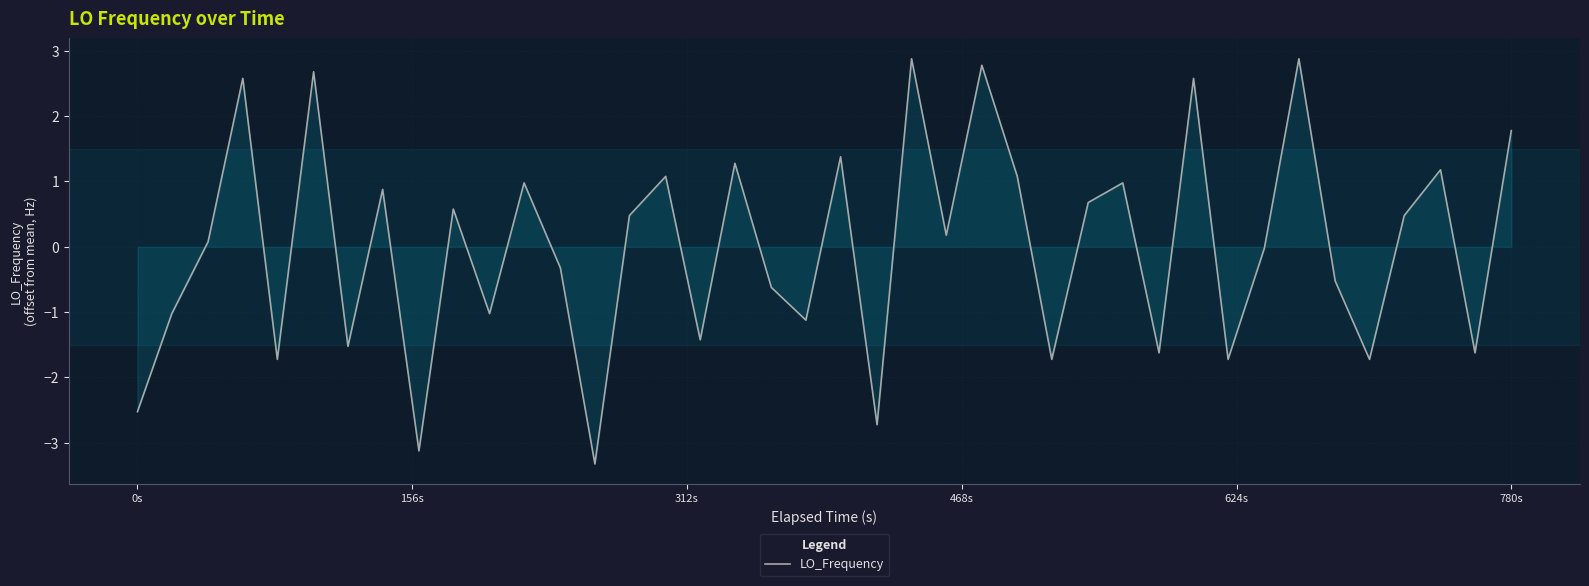

What is the greatest value displayed?

2.9